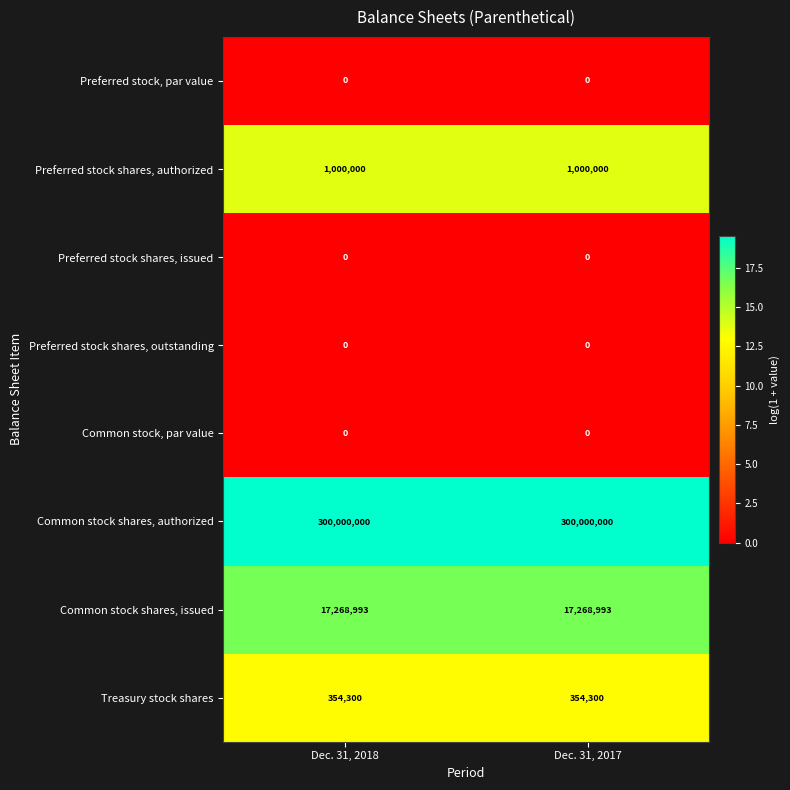

Reading left to right, extract all data points from this chart.

Preferred stock, par value: Dec. 31, 2018=0	Dec. 31, 2017=0
Preferred stock shares, authorized: Dec. 31, 2018=1000000	Dec. 31, 2017=1000000
Preferred stock shares, issued: Dec. 31, 2018=0	Dec. 31, 2017=0
Preferred stock shares, outstanding: Dec. 31, 2018=0	Dec. 31, 2017=0
Common stock, par value: Dec. 31, 2018=0	Dec. 31, 2017=0
Common stock shares, authorized: Dec. 31, 2018=300000000	Dec. 31, 2017=300000000
Common stock shares, issued: Dec. 31, 2018=17268993	Dec. 31, 2017=17268993
Treasury stock shares: Dec. 31, 2018=354300	Dec. 31, 2017=354300